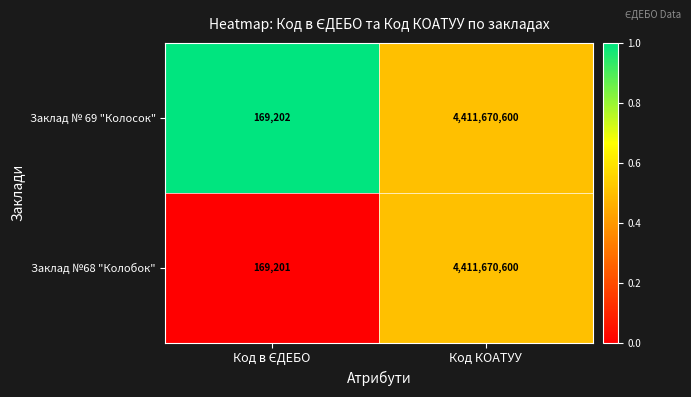

At which category is the sum across all series the highest?

Код КОАТУУ